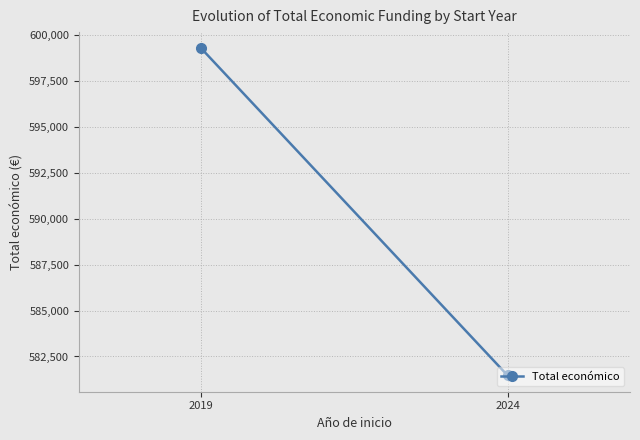

The value at 2024 is 279966.5. True or false?

False